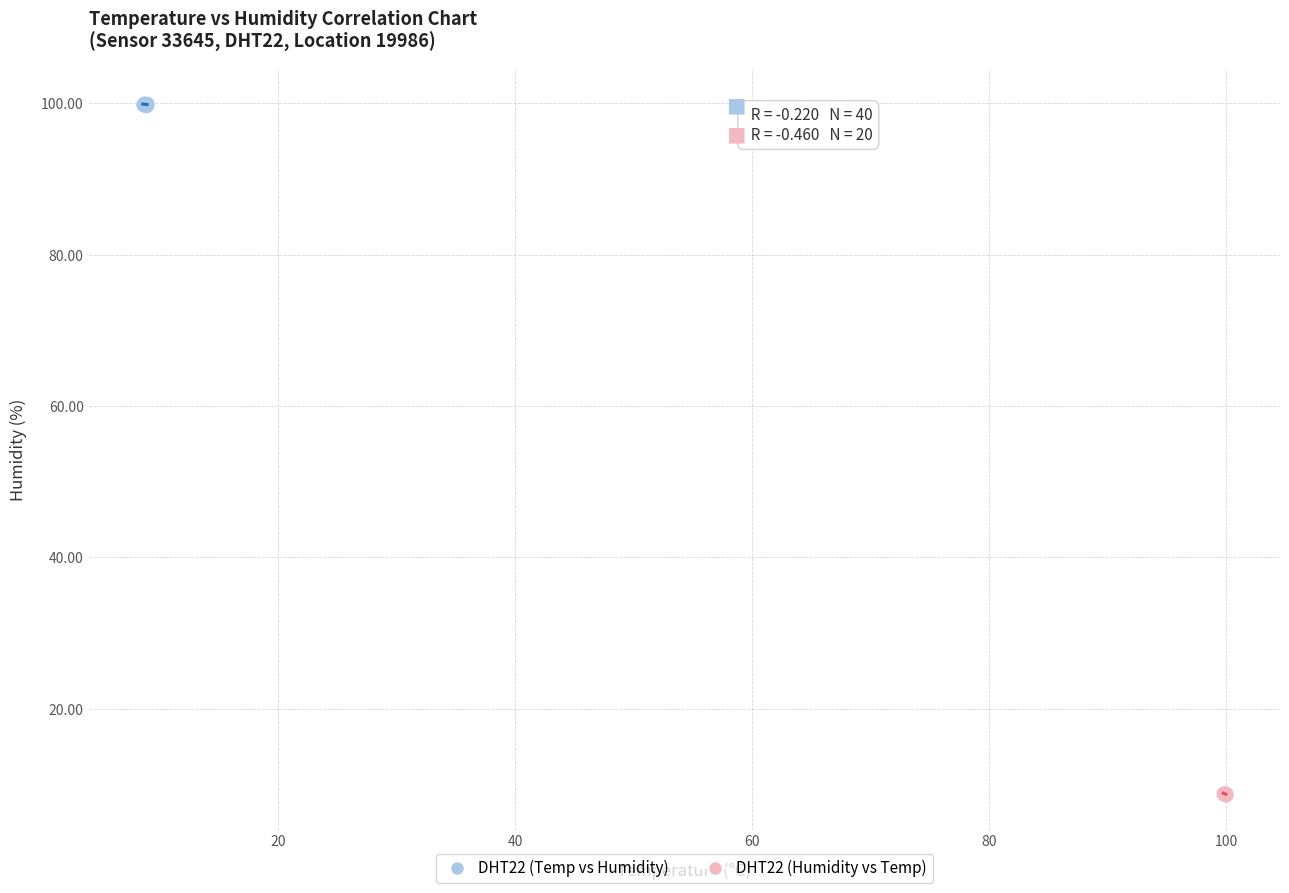

Which series reaches the maximum Y coordinate?

DHT22 (Temp vs Humidity)